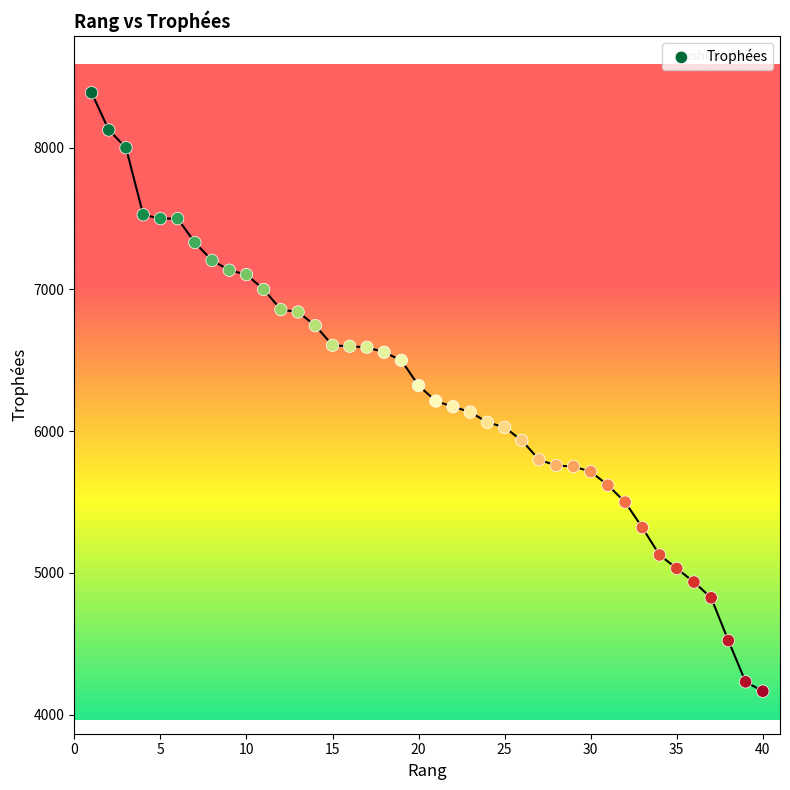

What is the range of X values (max minus min)?

39